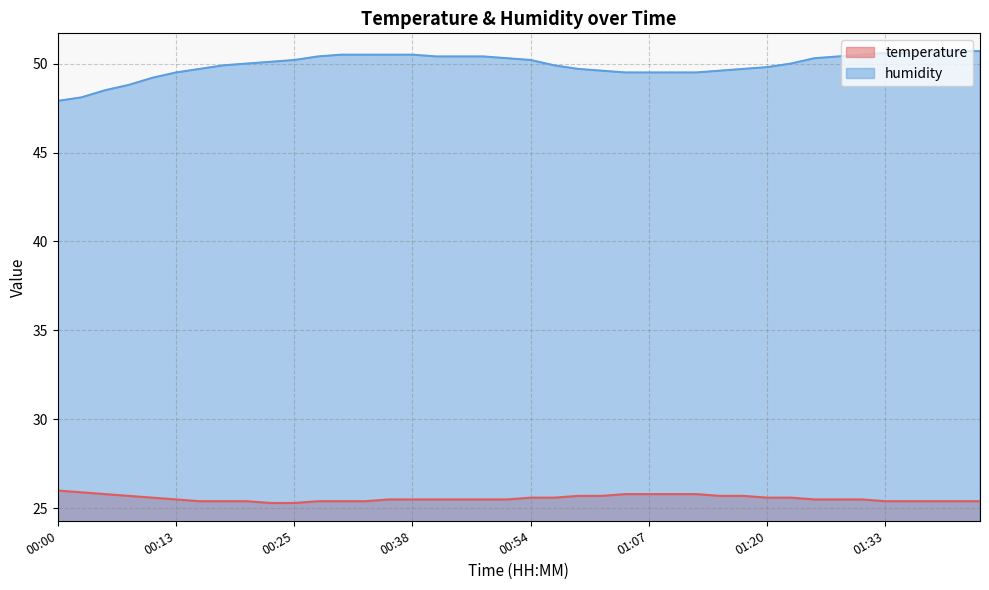

List the series in order of their overall mean, lowest first.

temperature, humidity